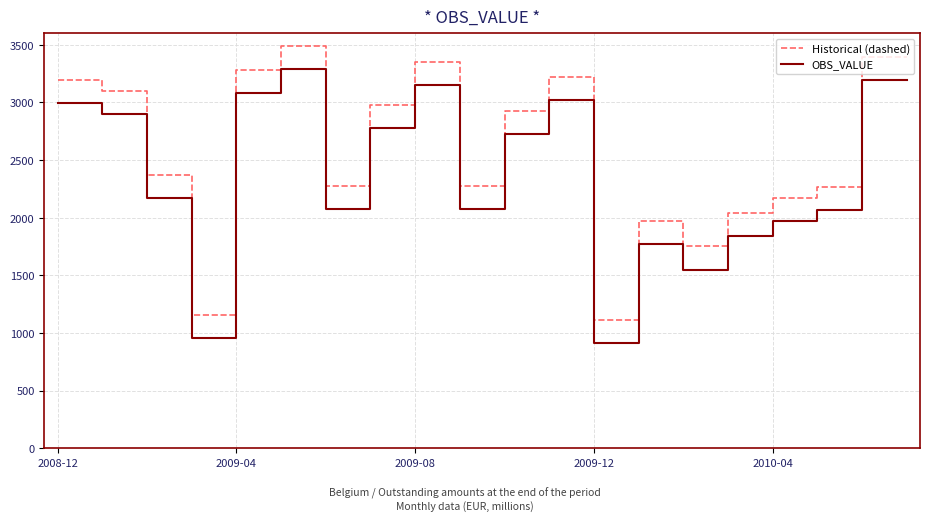

What is the smallest value displayed?

911